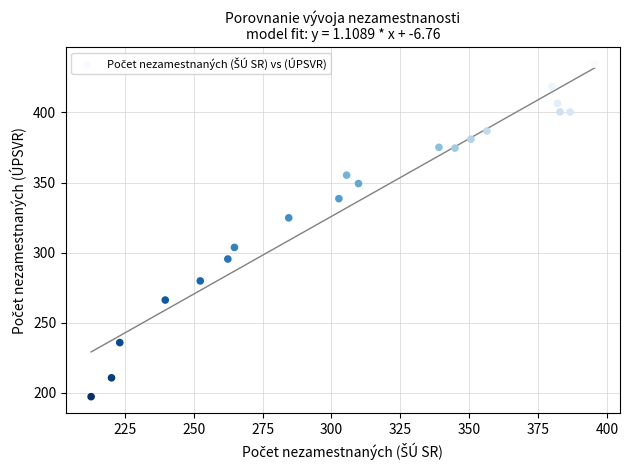

What is the range of X values (max minus min)?

182.7